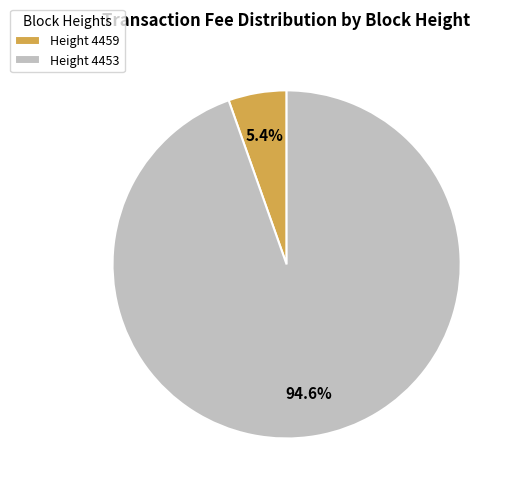

Which category has the biggest portion of the pie?

Height 4453